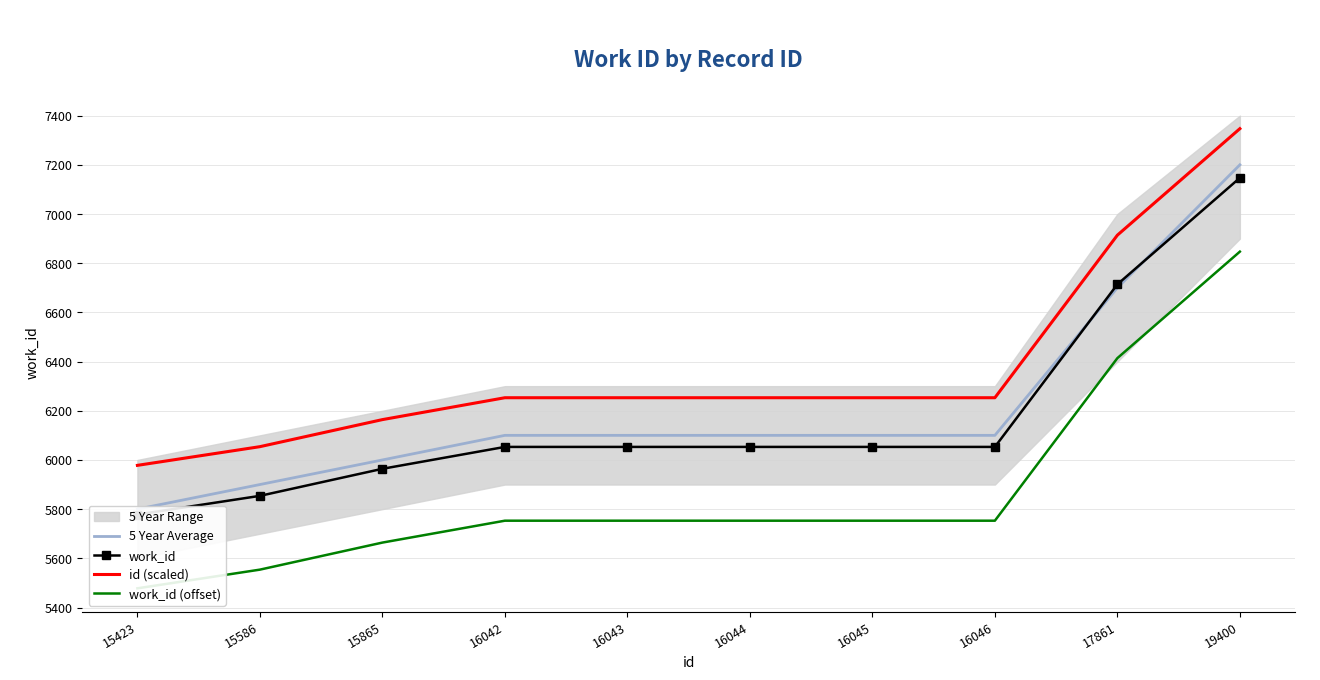

Which series has the largest total across all categories?

id (scaled)